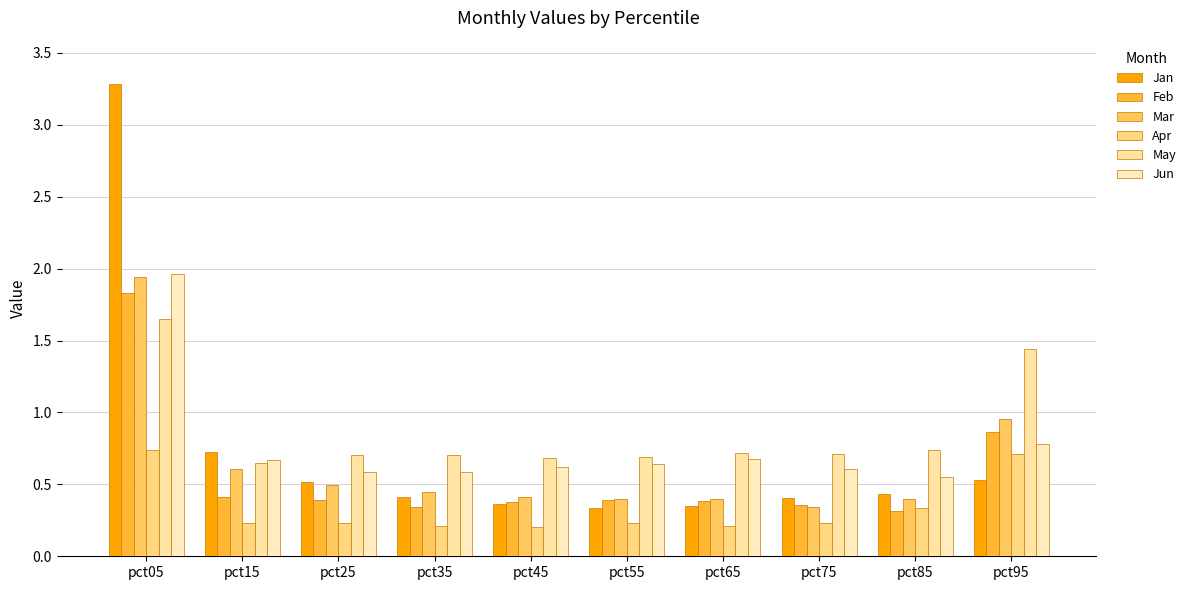

The Apr series shows 0.2 at pct15. True or false?

True